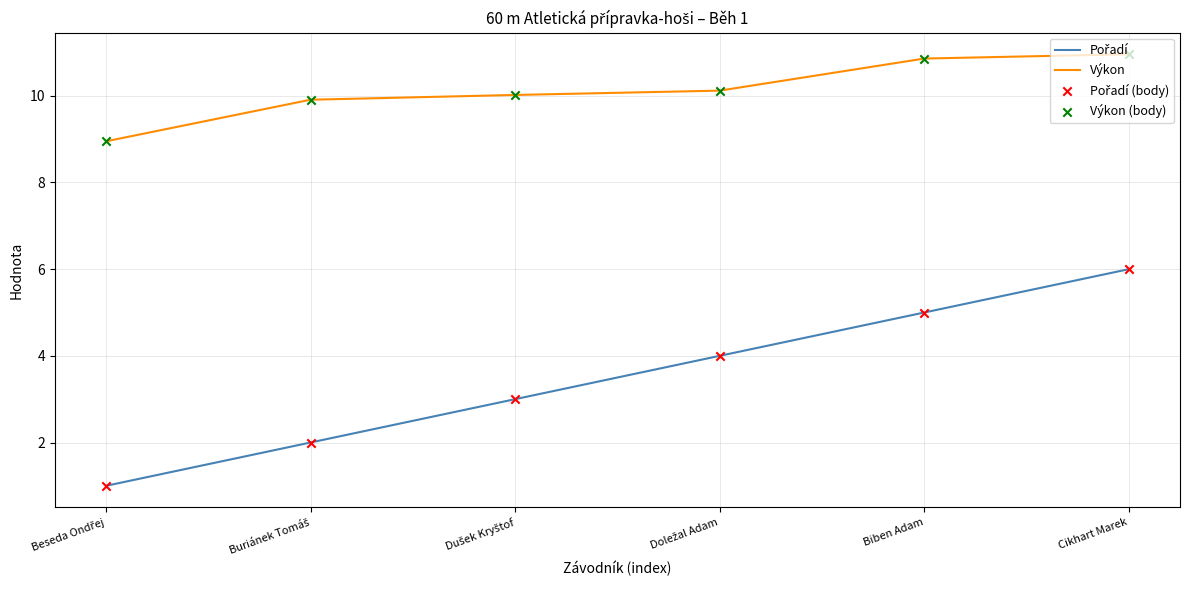

Which series has the largest total across all categories?

Výkon